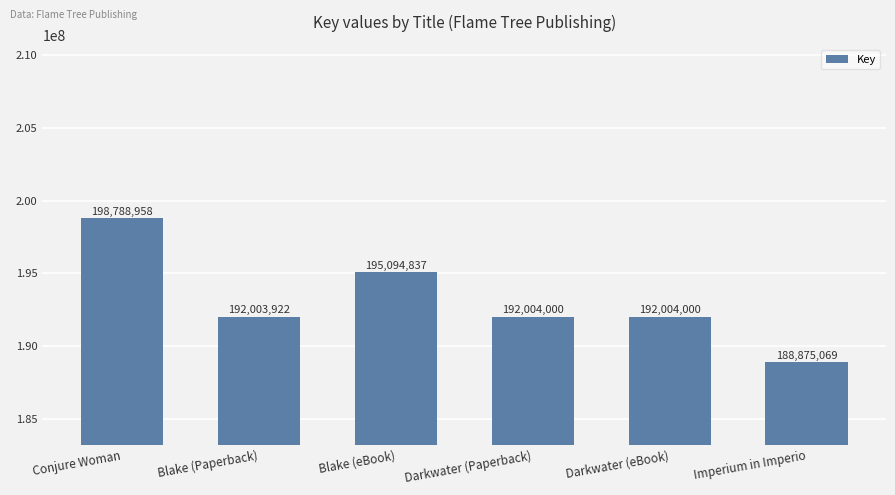

What is the difference between the values at Darkwater (Paperback) and Conjure Woman?

6784958